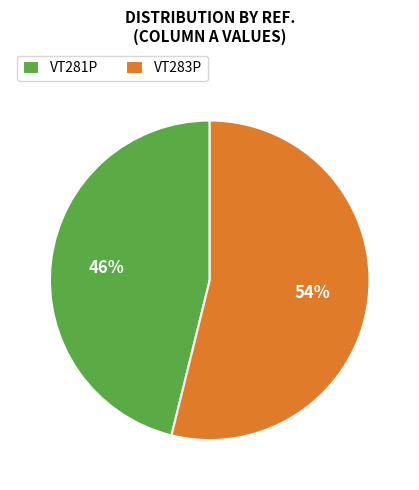

What is the ratio of the value at VT281P to the value at VT283P?

0.9